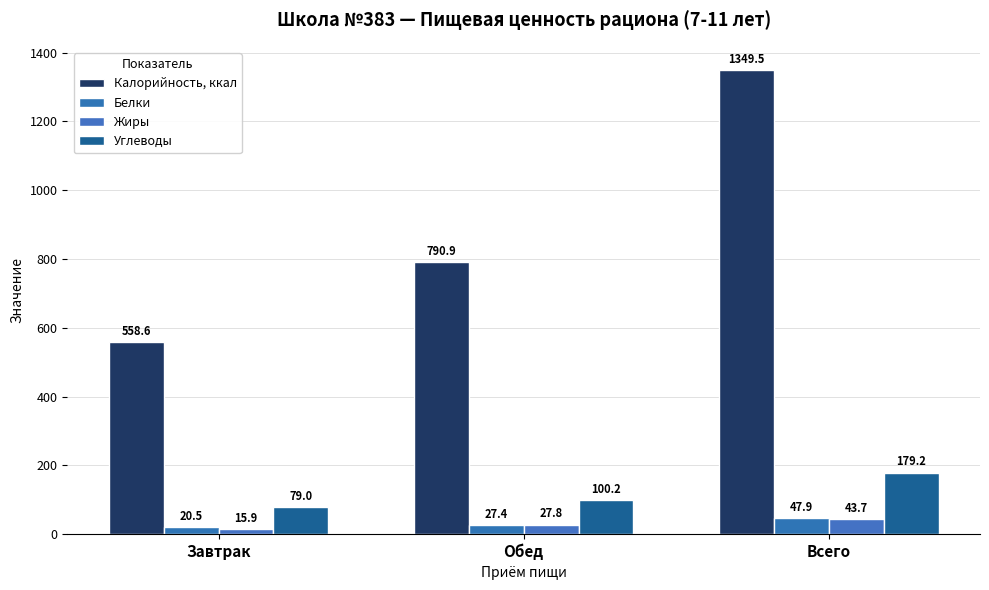

Which has a higher value, Всего or Завтрак?

Всего